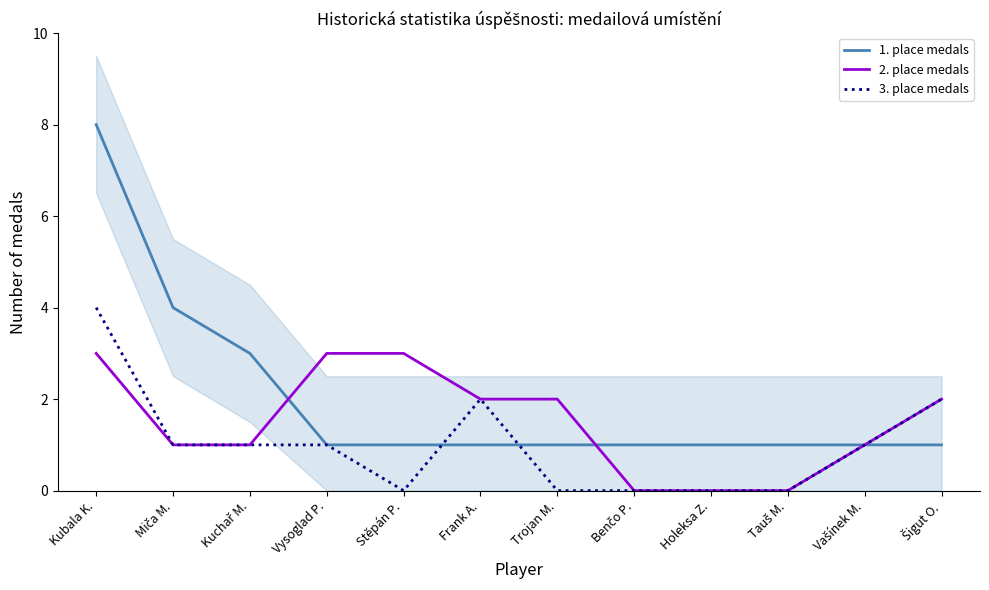

Reading left to right, what are all the values shown in this chart?

1. place medals: Kubala K.=8	Miča M.=4	Kuchař M.=3	Vysoglad P.=1	Stěpán P.=1	Frank A.=1	Trojan M.=1	Benčo P.=1	Holeksa Z.=1	Tauš M.=1	Vašínek M.=1	Šigut O.=1
2. place medals: Kubala K.=3	Miča M.=1	Kuchař M.=1	Vysoglad P.=3	Stěpán P.=3	Frank A.=2	Trojan M.=2	Benčo P.=0	Holeksa Z.=0	Tauš M.=0	Vašínek M.=1	Šigut O.=2
3. place medals: Kubala K.=4	Miča M.=1	Kuchař M.=1	Vysoglad P.=1	Stěpán P.=0	Frank A.=2	Trojan M.=0	Benčo P.=0	Holeksa Z.=0	Tauš M.=0	Vašínek M.=1	Šigut O.=2